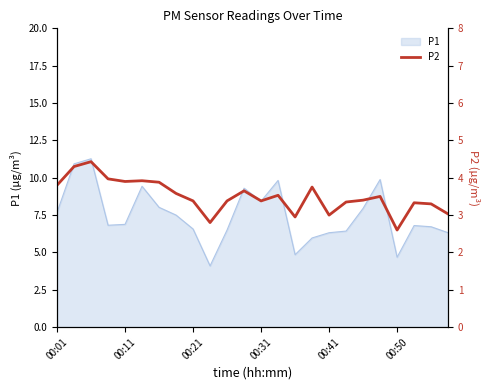

True or false: the data shows 0.9 at 21.

False